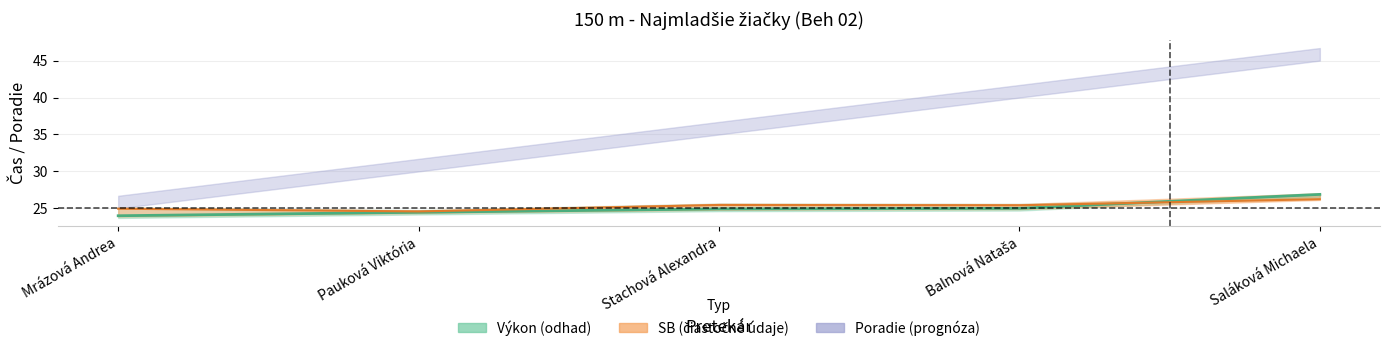

What is the minimum value shown in the chart?

24.0